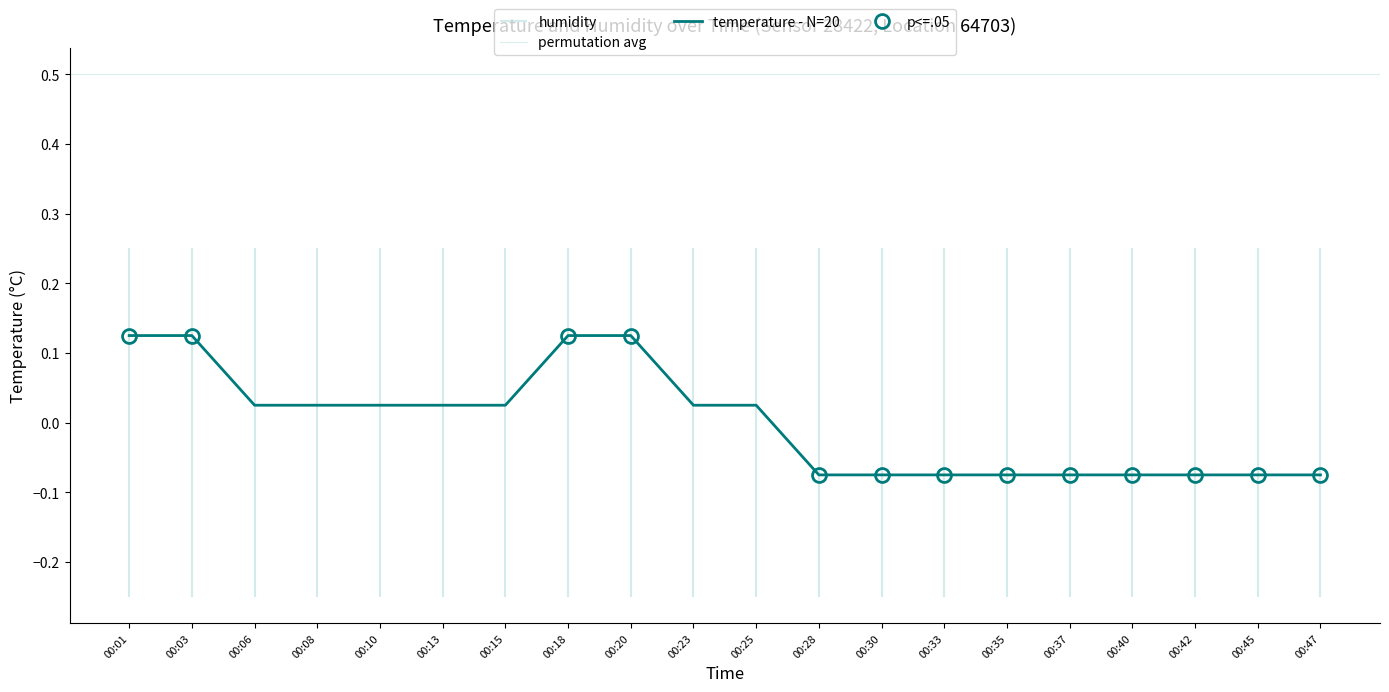

What is the value of the 9th point from the left?

0.1